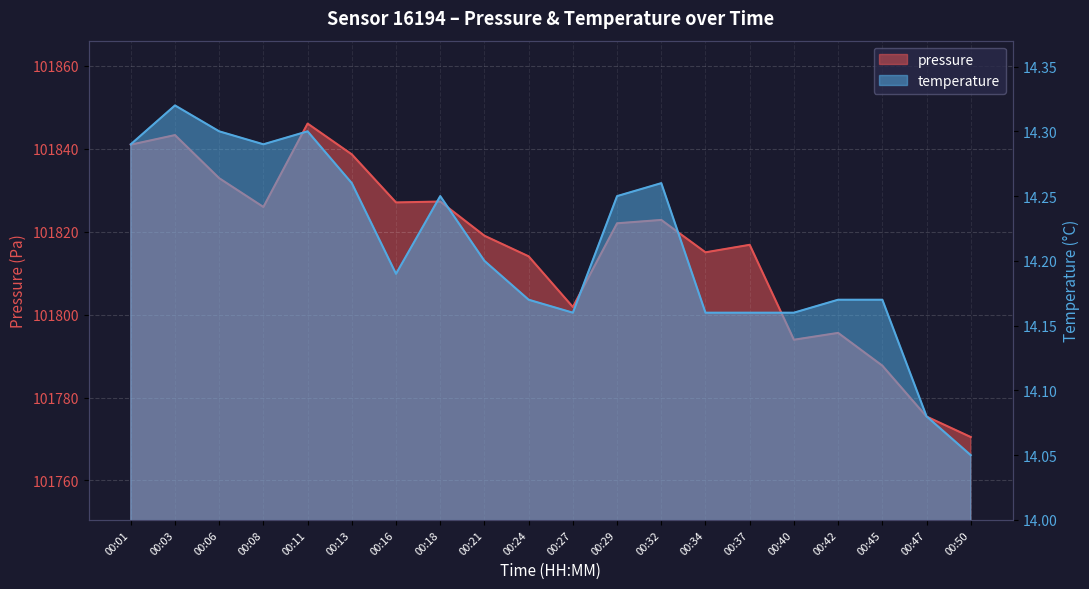

True or false: temperature and pressure intersect in this chart.

False